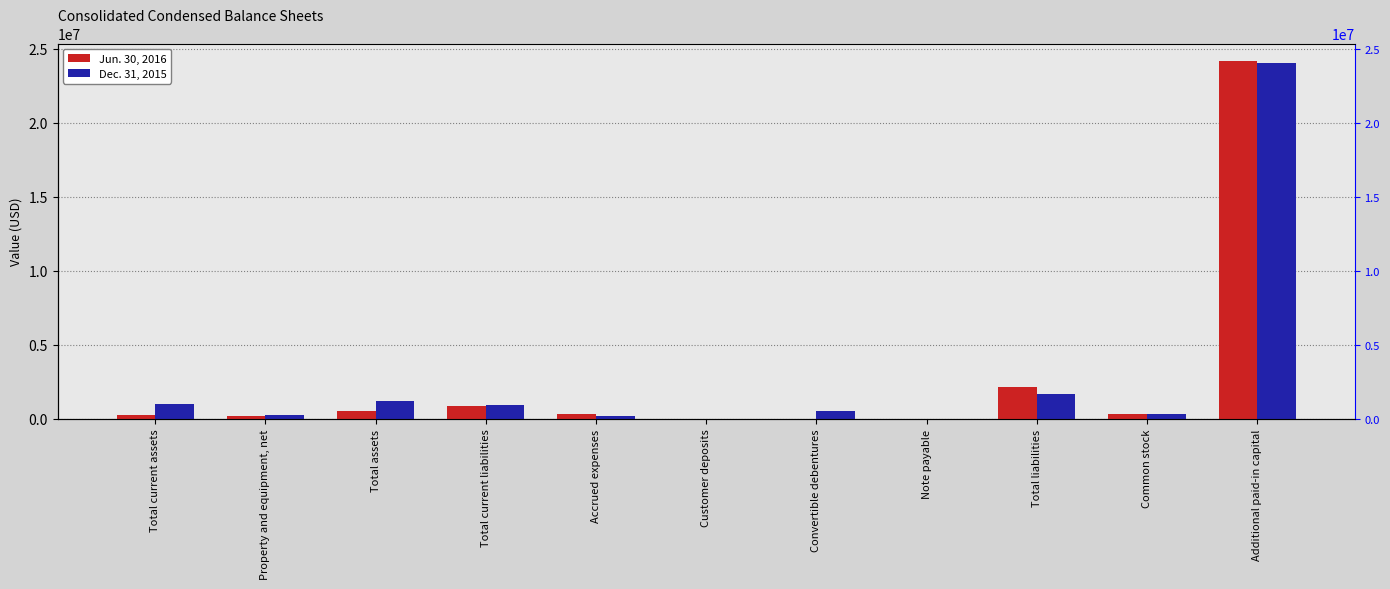

Reading left to right, transcribe all the data shown in this chart.

Jun. 30, 2016: Total current assets=293272	Property and equipment, net=220642	Total assets=513914	Total current liabilities=853555	Accrued expenses=298336	Customer deposits=2000	Convertible debentures=25000	Note payable=22497	Total liabilities=2172389	Common stock=320571	Additional paid-in capital=24145434
Dec. 31, 2015: Total current assets=992498	Property and equipment, net=245621	Total assets=1238119	Total current liabilities=912792	Accrued expenses=199893	Customer deposits=2000	Convertible debentures=501125	Note payable=0	Total liabilities=1701293	Common stock=311405	Additional paid-in capital=24005008